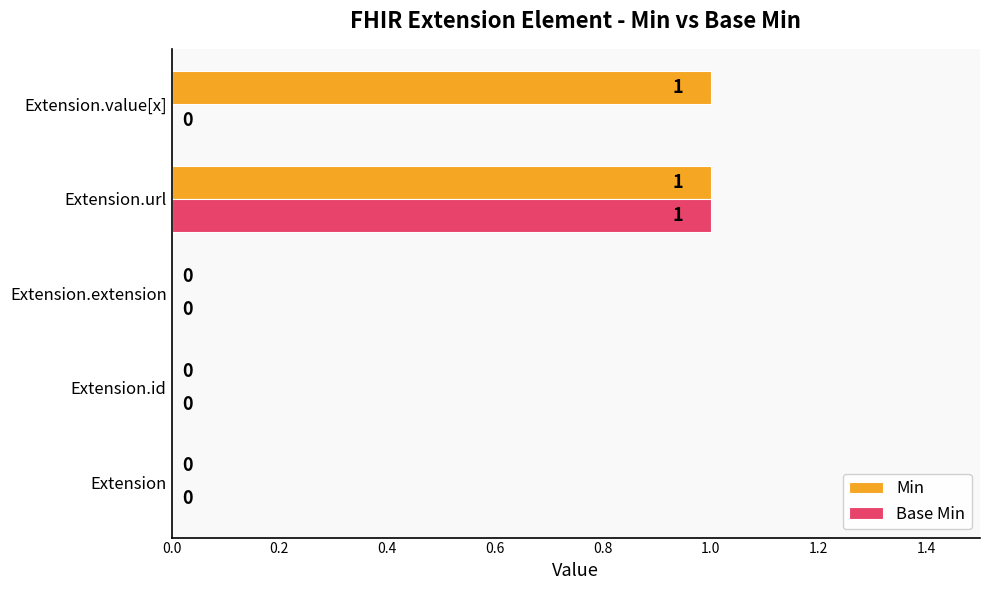

Which series has the largest total across all categories?

Min